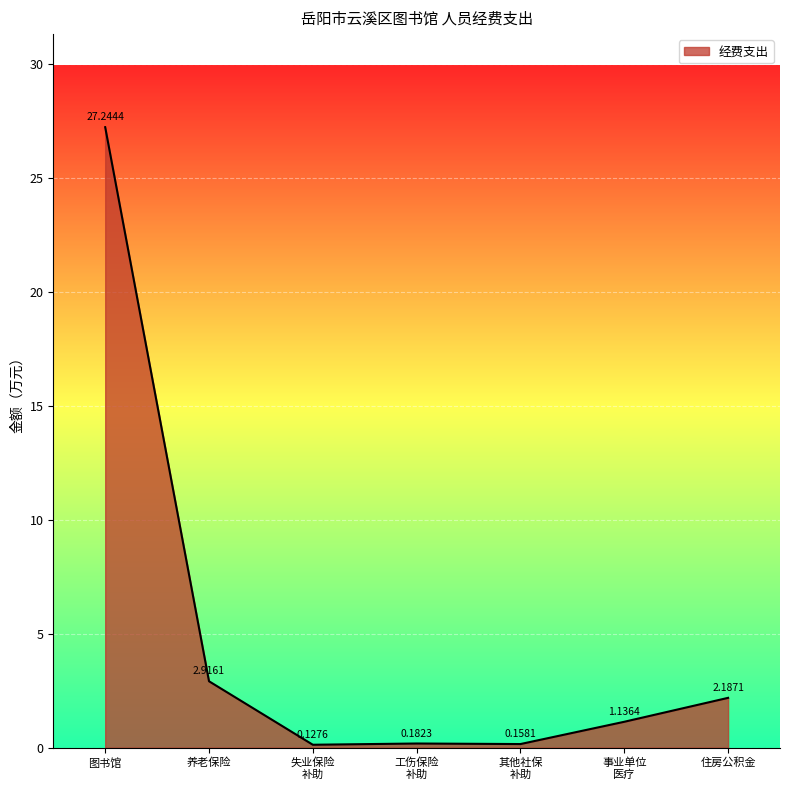

How many lines are shown in the chart?

1